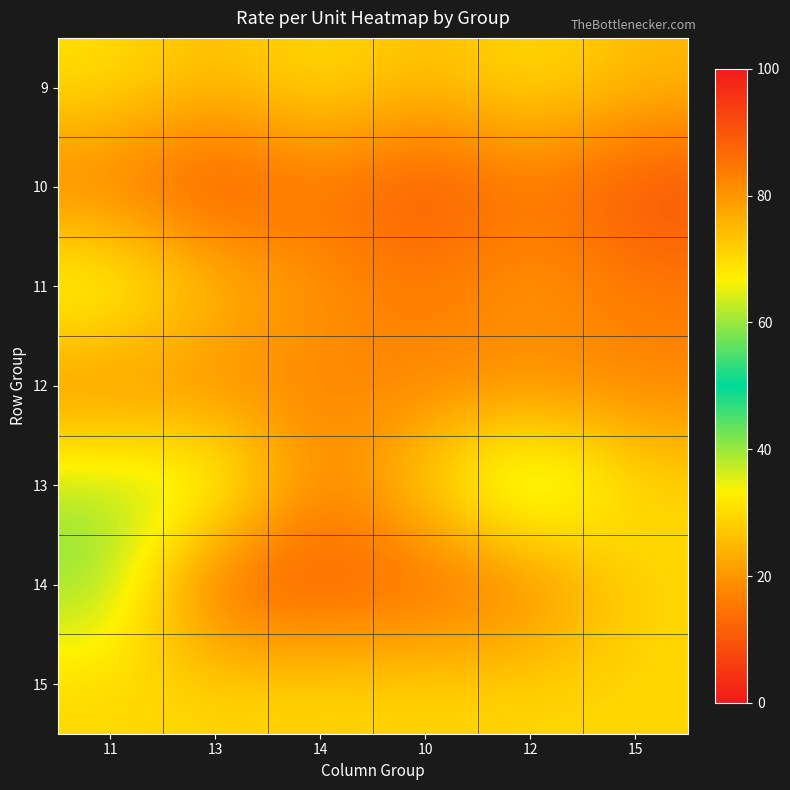

Reading left to right, transcribe all the data shown in this chart.

9: 11=31.0	13=25.3	14=31.0	10=25.3	12=31.0	15=25.3
10: 11=15.3	13=8.3	14=15.3	10=8.3	12=15.3	15=8.3
11: 11=38.2	13=26.4	14=20.0	10=16.1	12=21.3	15=16.1
12: 11=17.4	13=17.4	14=17.4	10=17.4	12=17.4	15=17.4
13: 11=39.1	13=40.5	14=16.3	10=30.0	12=46.4	15=29.5
14: 11=41.7	13=9.7	14=10.2	10=12.0	12=14.8	15=29.5
15: 11=29.5	13=29.5	14=29.5	10=29.5	12=29.5	15=29.5